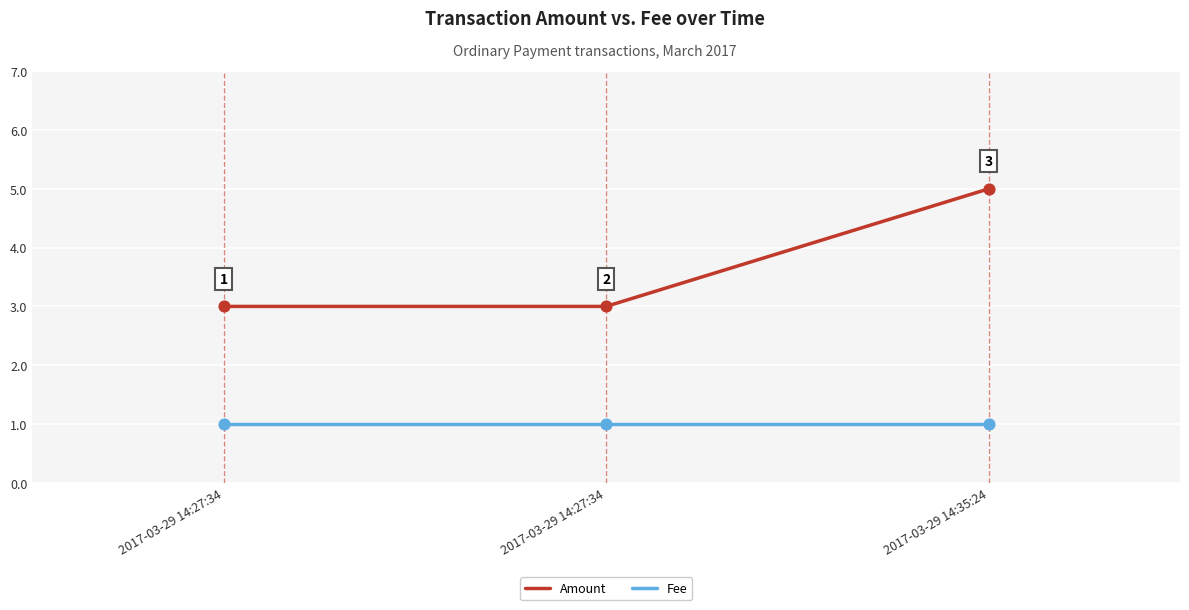

At which category is the sum across all series the highest?

2017-03-29 14:35:24